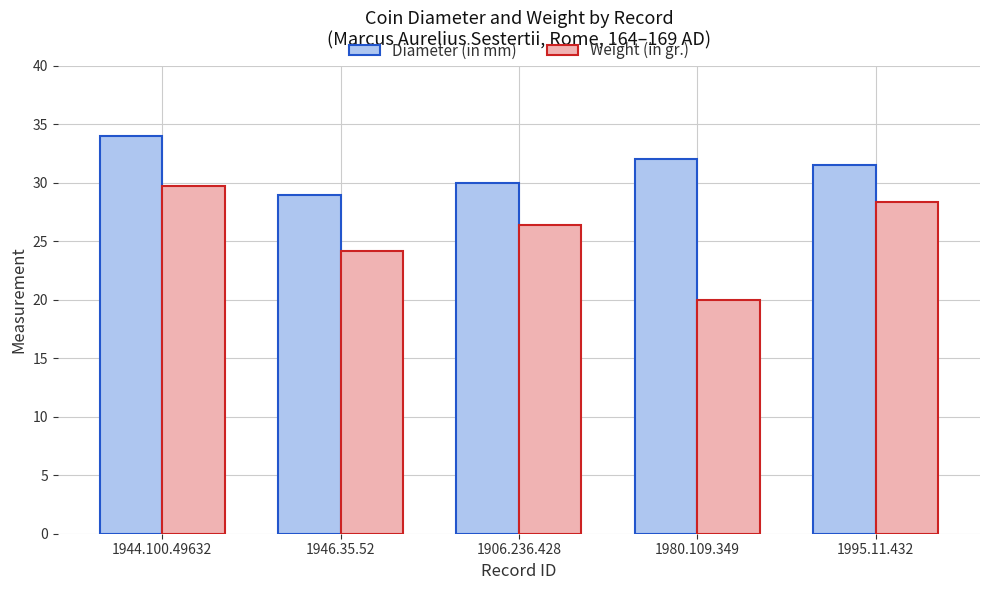

How many groups of bars are there?

5